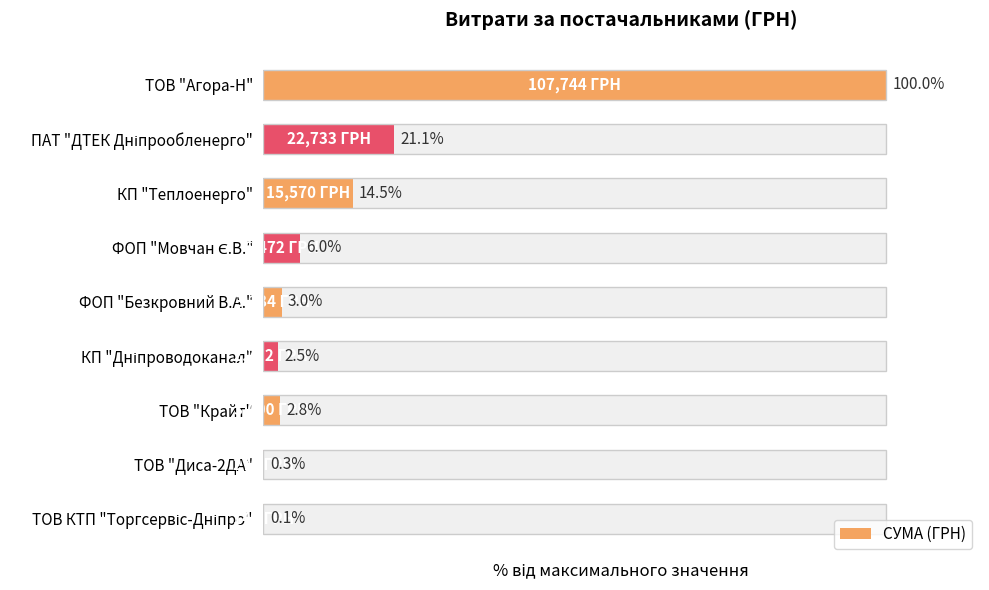

What is the difference between the maximum and minimum values?

99.9